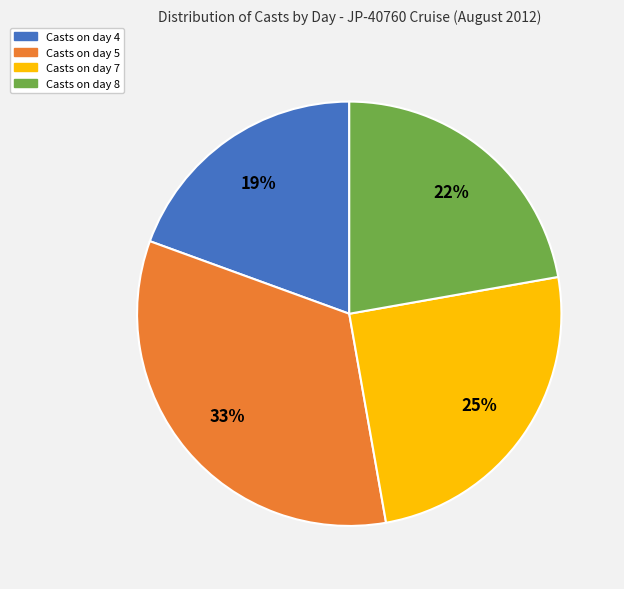

Is it true that Casts on day 5 is 19% of the pie?

False